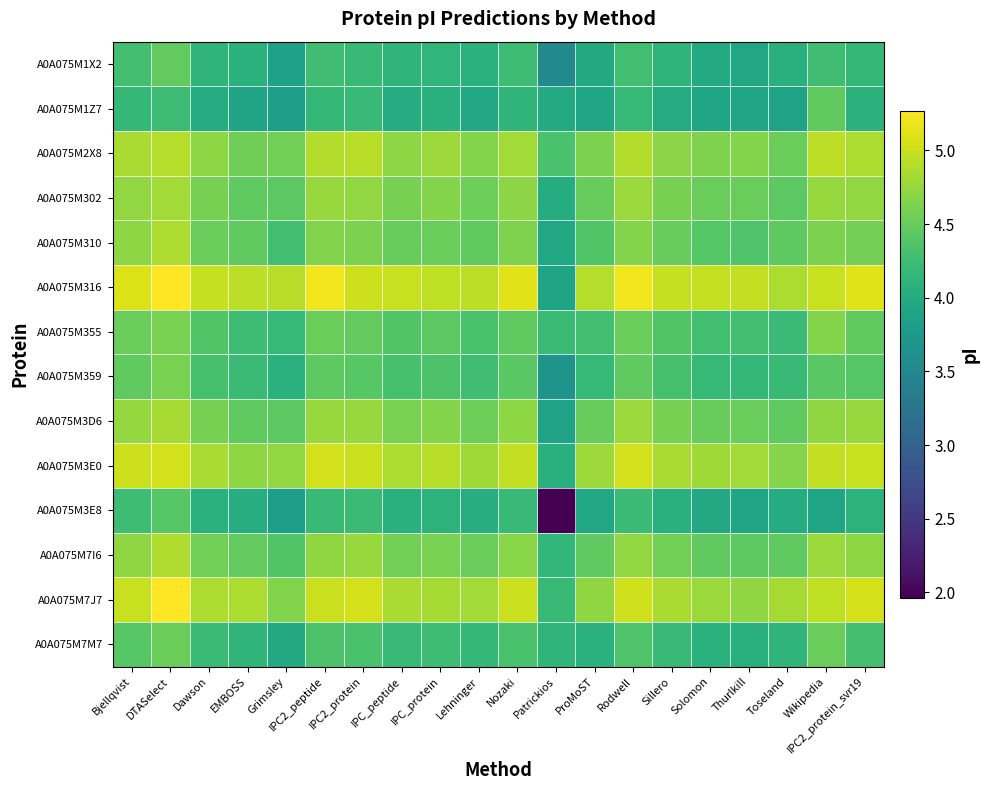

Between IPC2_protein_svr19 and Wikipedia, which is larger?

Wikipedia